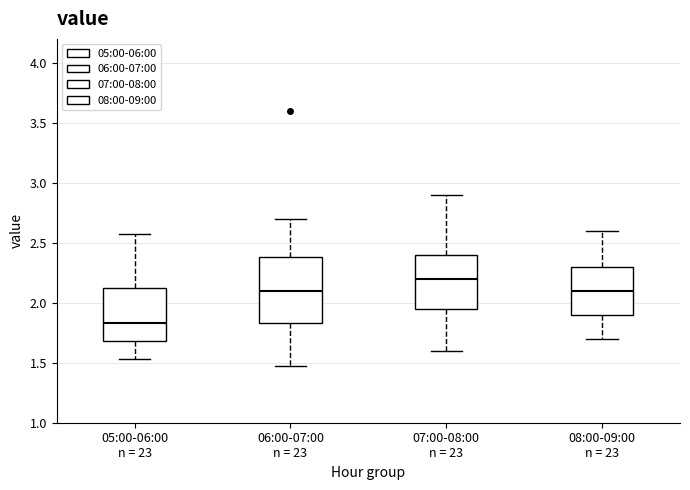

Comparing the boxes themselves (not the whiskers), which one is the tallest?

06:00-07:00 n = 23